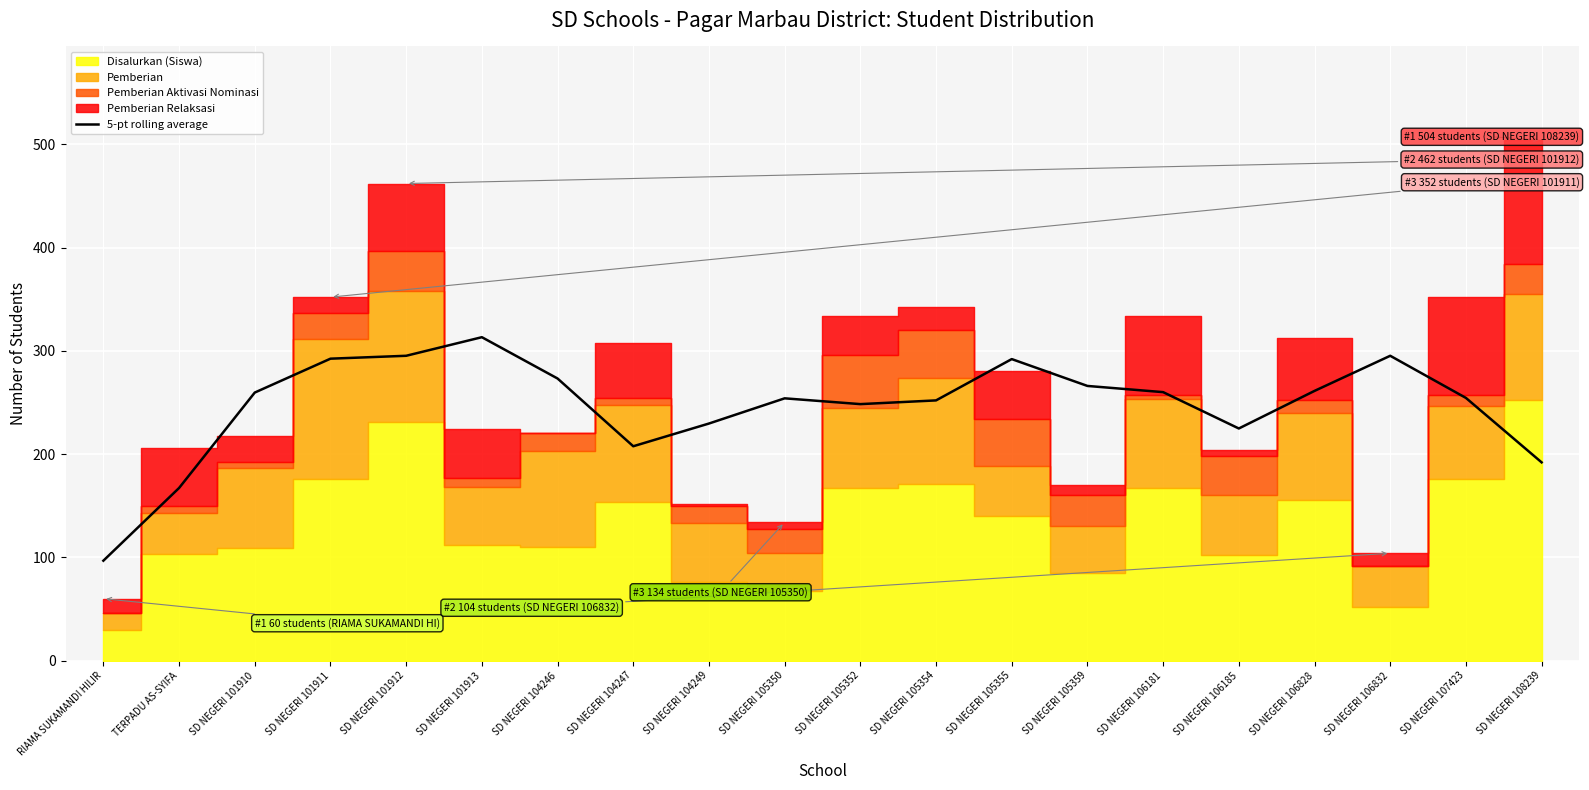

Is it true that 5-pt rolling average equals 52.7 at SD NEGERI 108239?

False